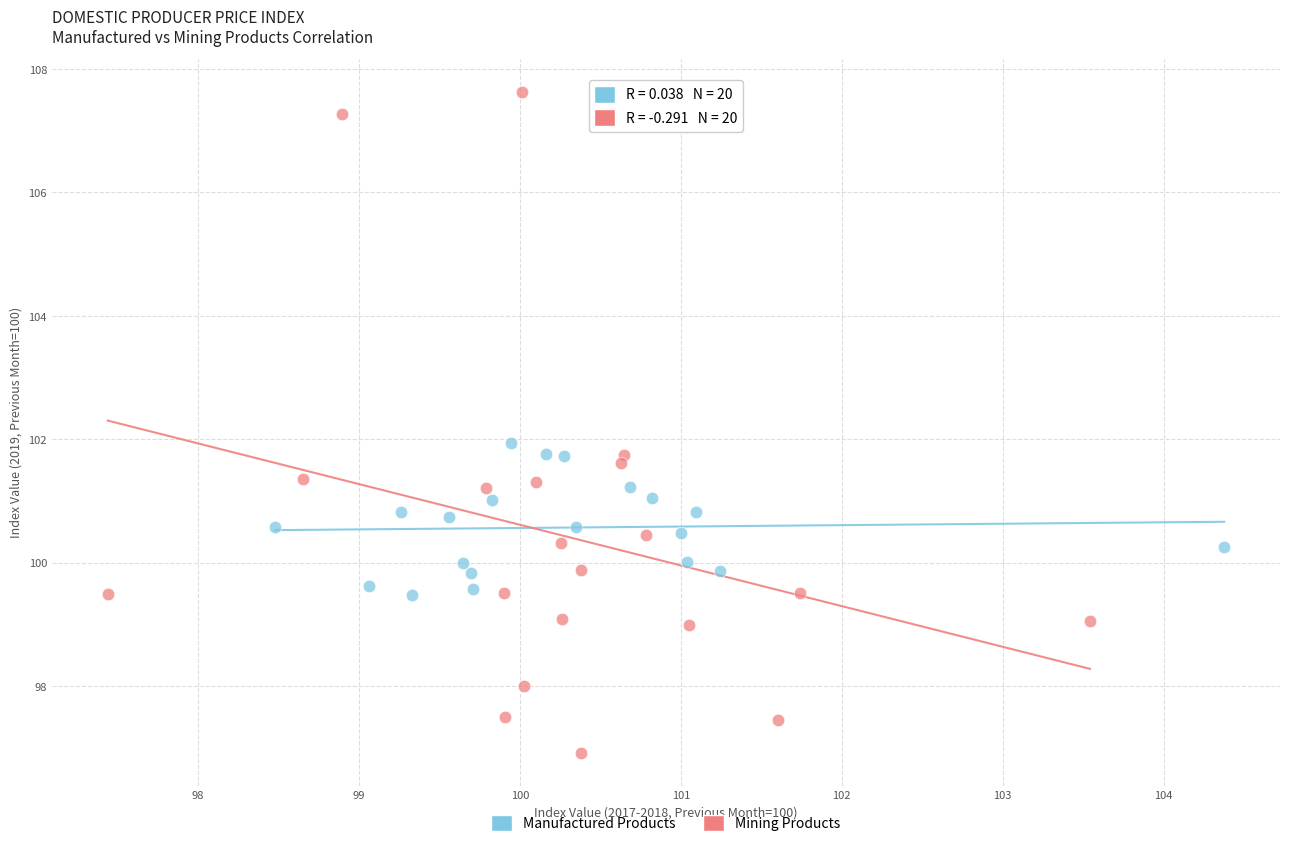

Which series has the largest Y range (max minus min)?

Mining Products